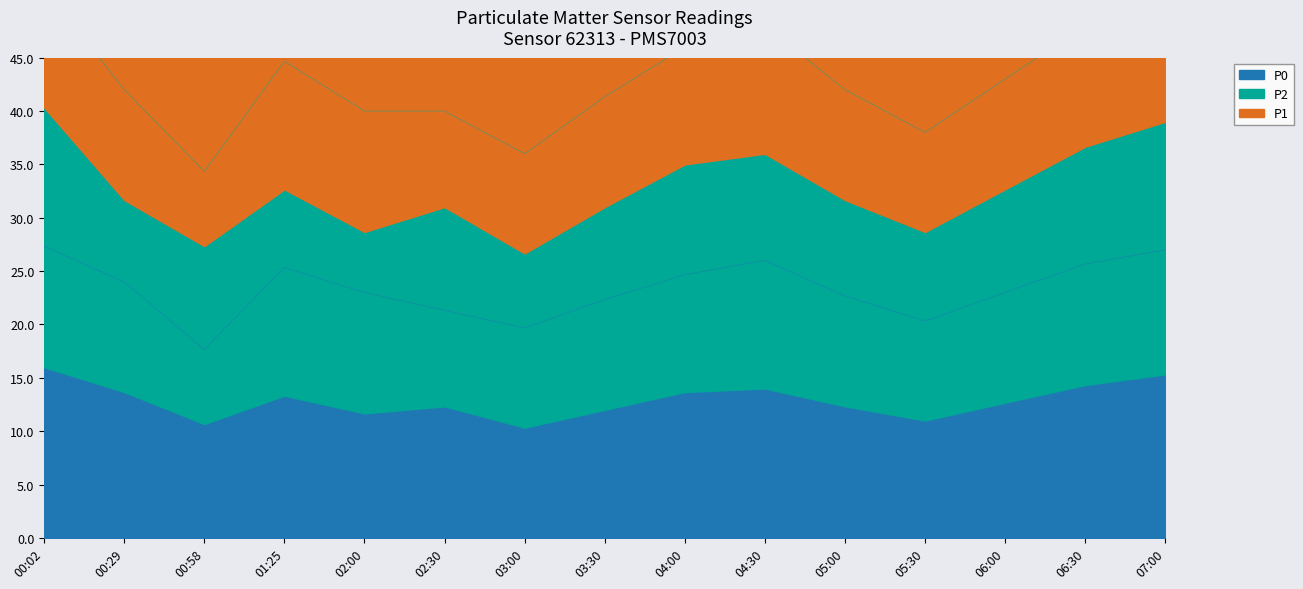

Rank the categories by P1 value from lowest to highest.

00:58, 03:00, 05:30, 02:30, 03:30, 05:00, 02:00, 06:00, 00:29, 04:00, 01:25, 06:30, 04:30, 07:00, 00:02